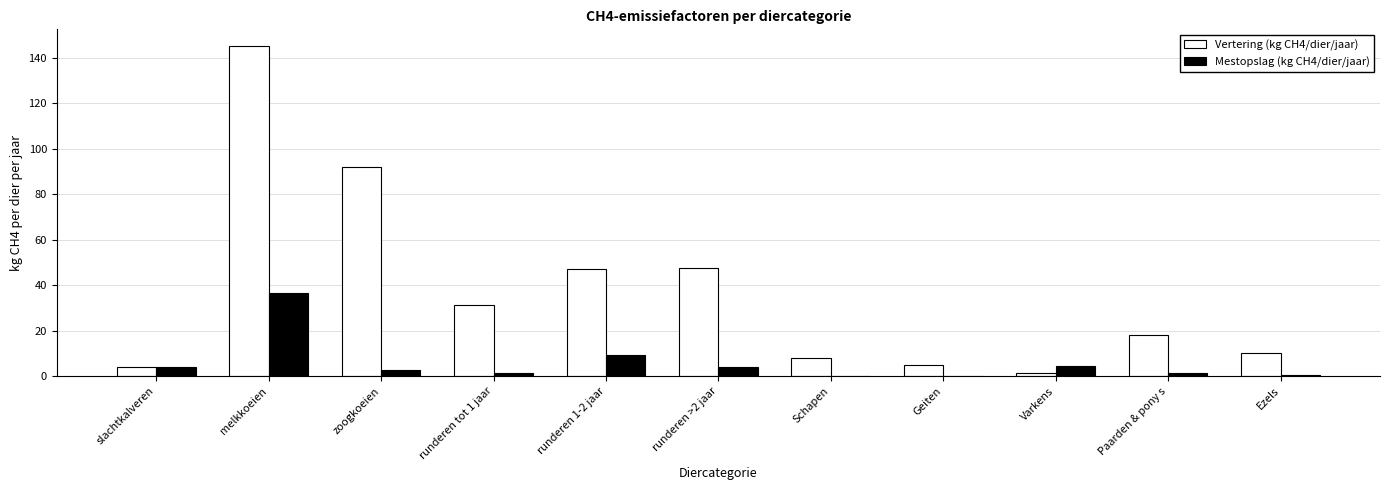

What is the sum of all Vertering (kg CH4/dier/jaar) values?

410.1